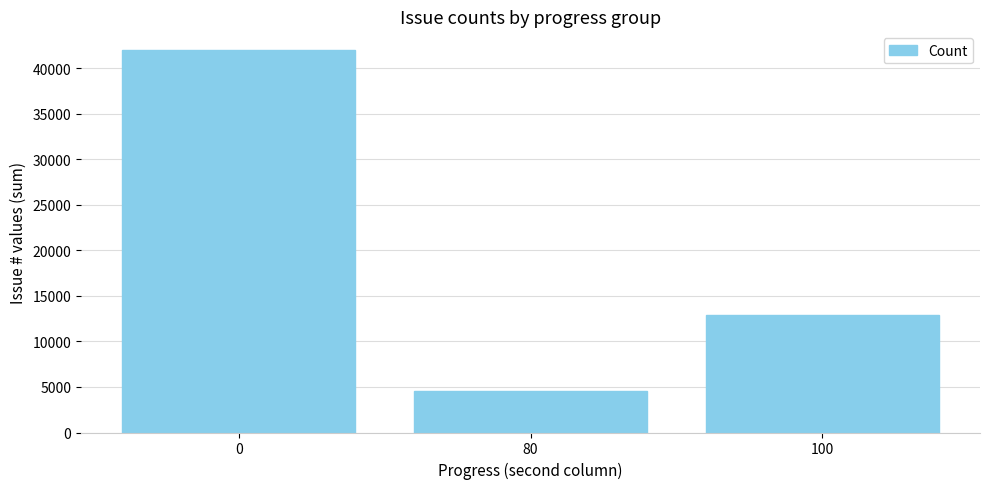

Which category has the lowest value across all series?

80